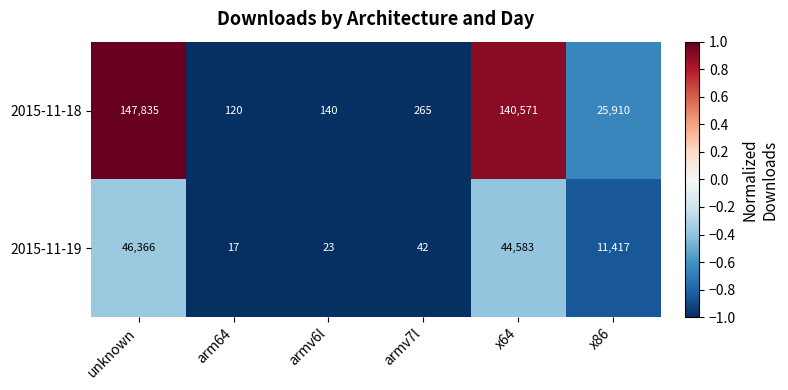

What is the highest value of the 2015-11-18 series?

147835